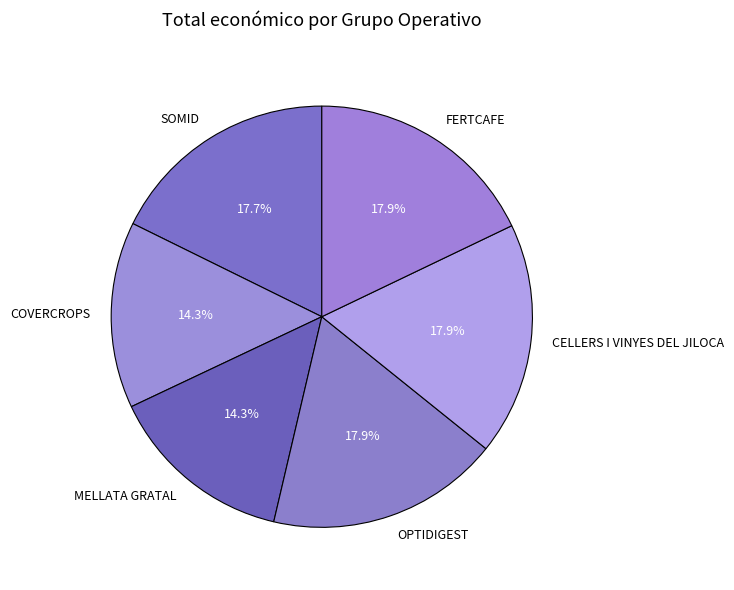

What is the total percentage of SOMID and CELLERS I VINYES DEL JILOCA?

35.6%